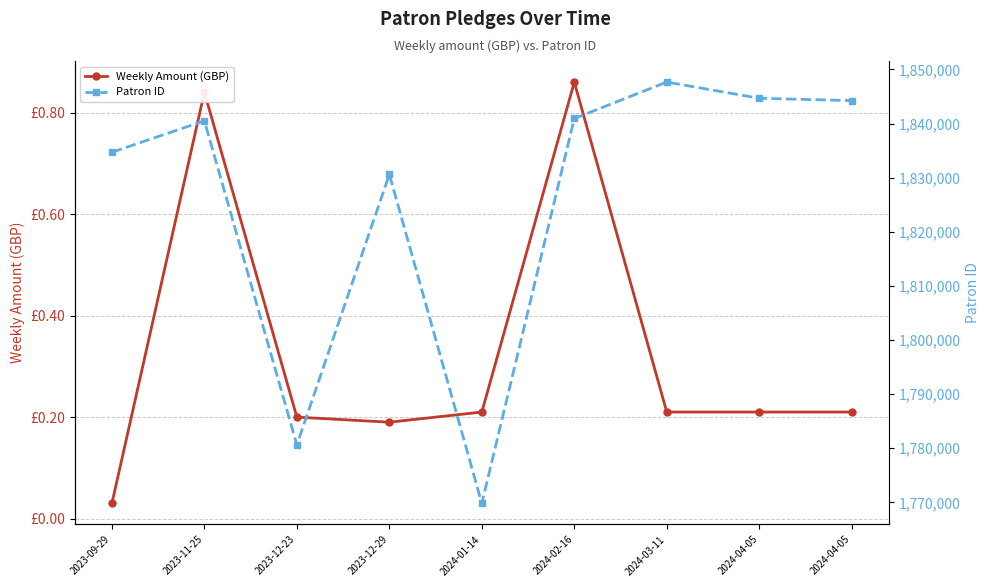

What is the value of the Weekly Amount (GBP) point at the 4th from the left?

0.2